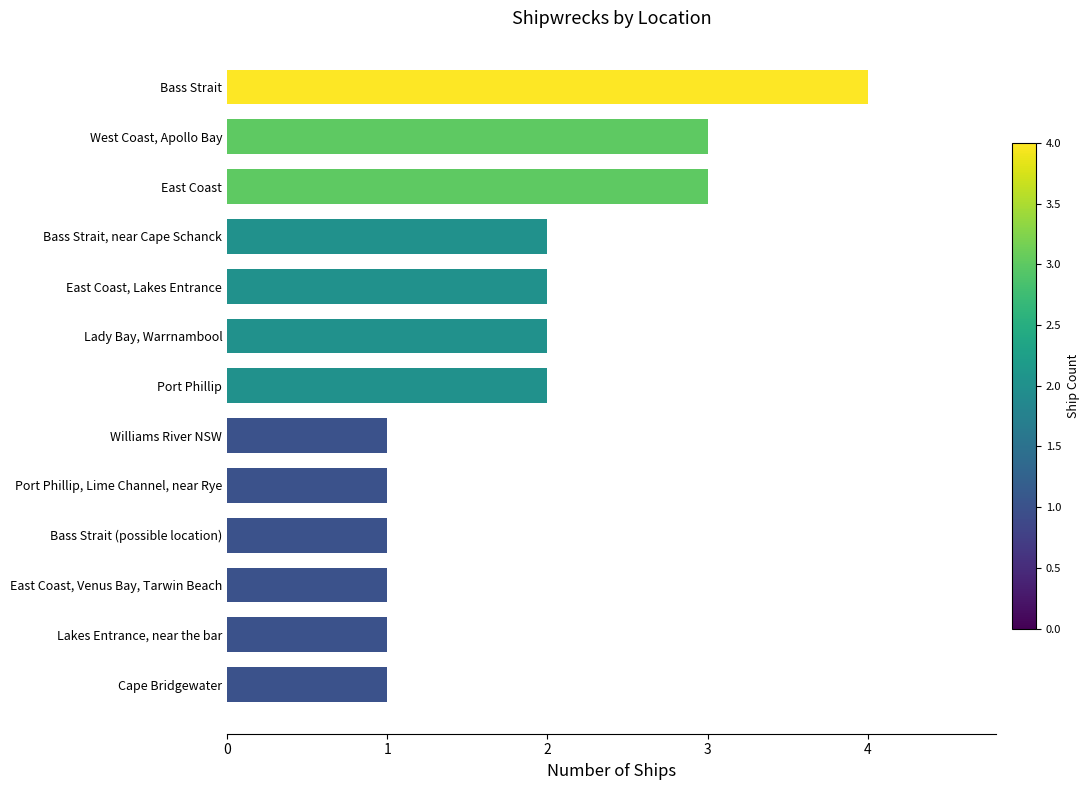

What is the difference between the maximum and minimum values?

3